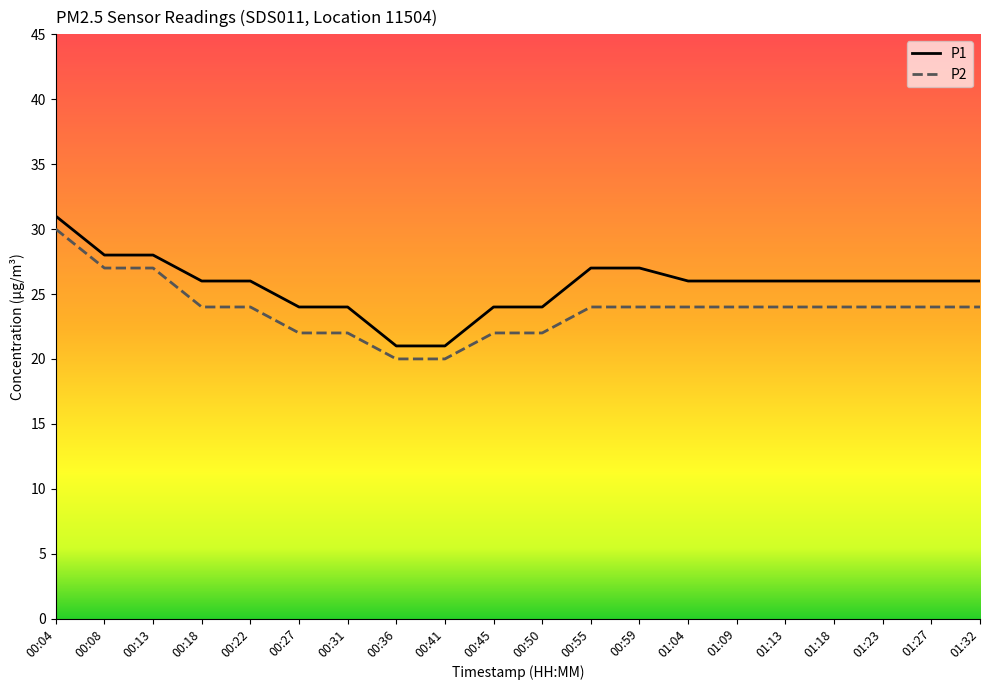

What are all the series names shown in the legend?

P1, P2